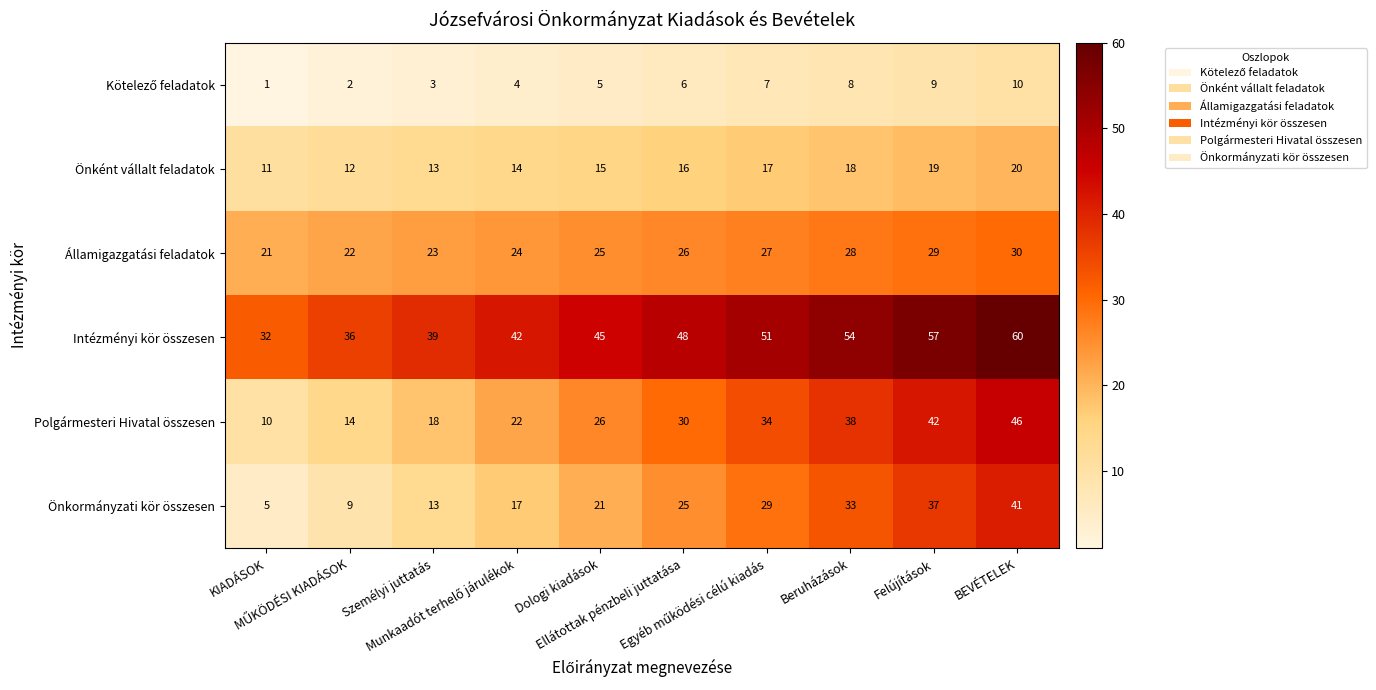

What is the average value of the Intézményi kör összesen series?

46